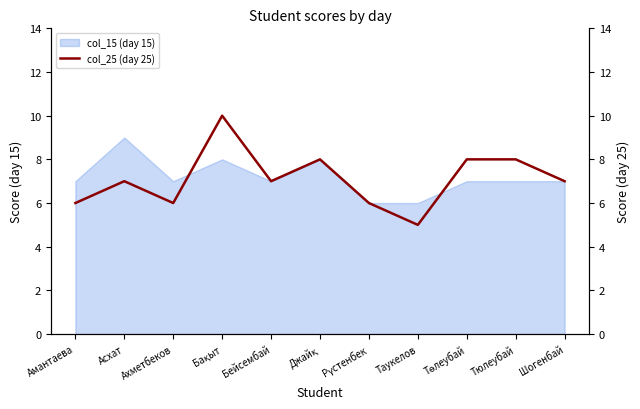

What is the lowest value of the col_15 (day 15) series?

6